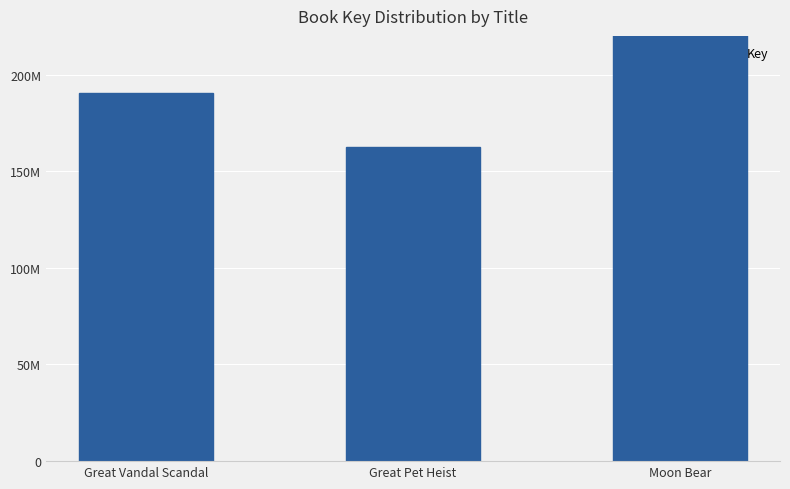

What is the smallest value displayed?

162325998